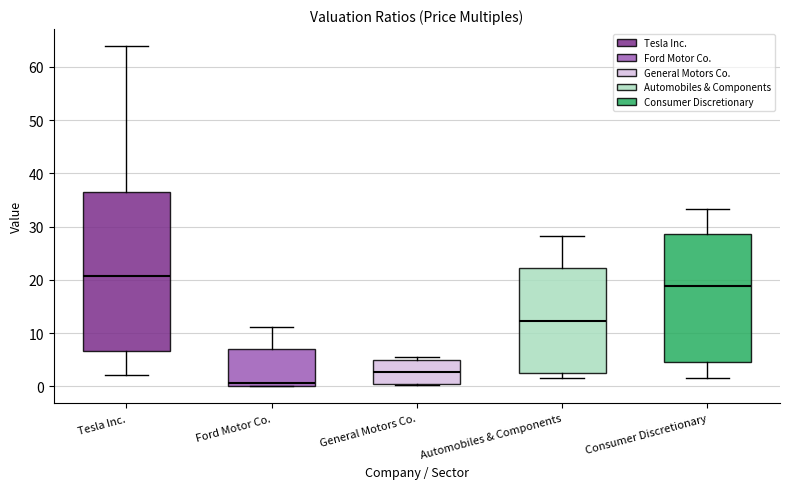

Reading left to right, read every box against the y-axis: the position of its median line, the range the box covers, and the ends of its whiskers. The values are not printed on the chart, so give them approximately, as read against the axis.

Tesla Inc.: median 21, box 7 to 36, whiskers 2 to 64
Ford Motor Co.: median 1, box 0 to 7, whiskers 0 to 11
General Motors Co.: median 3, box 0 to 5, whiskers 0 to 6
Automobiles & Components: median 12, box 2 to 22, whiskers 2 (just below the box's lower edge) to 28
Consumer Discretionary: median 19, box 5 to 29, whiskers 2 to 33